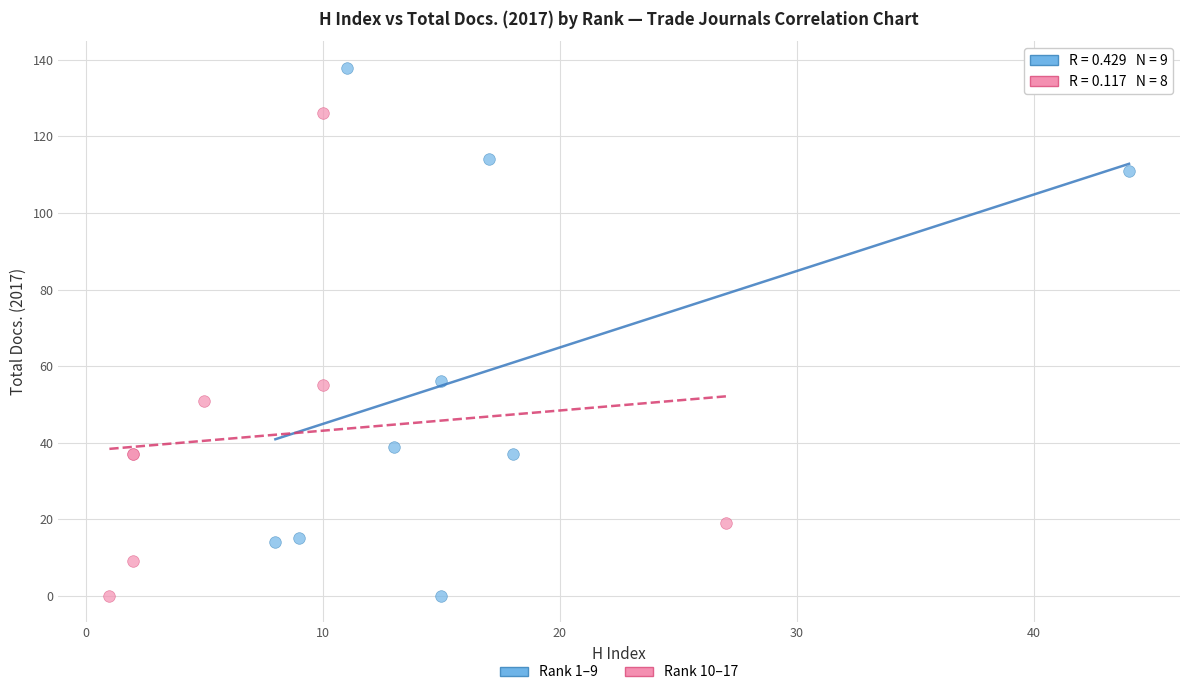

Which series reaches the maximum Y coordinate?

Rank 1–9